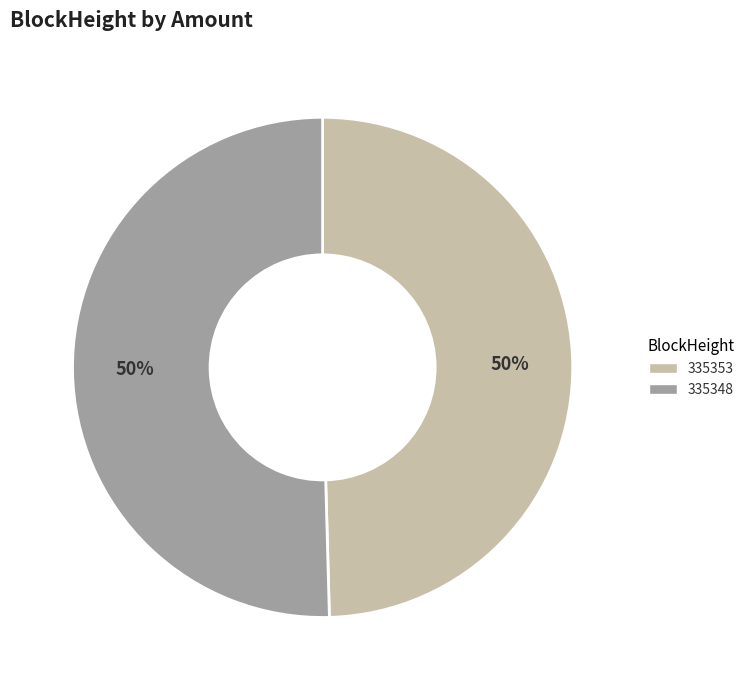

What percentage is the 335348 slice, to the nearest percent?

50%